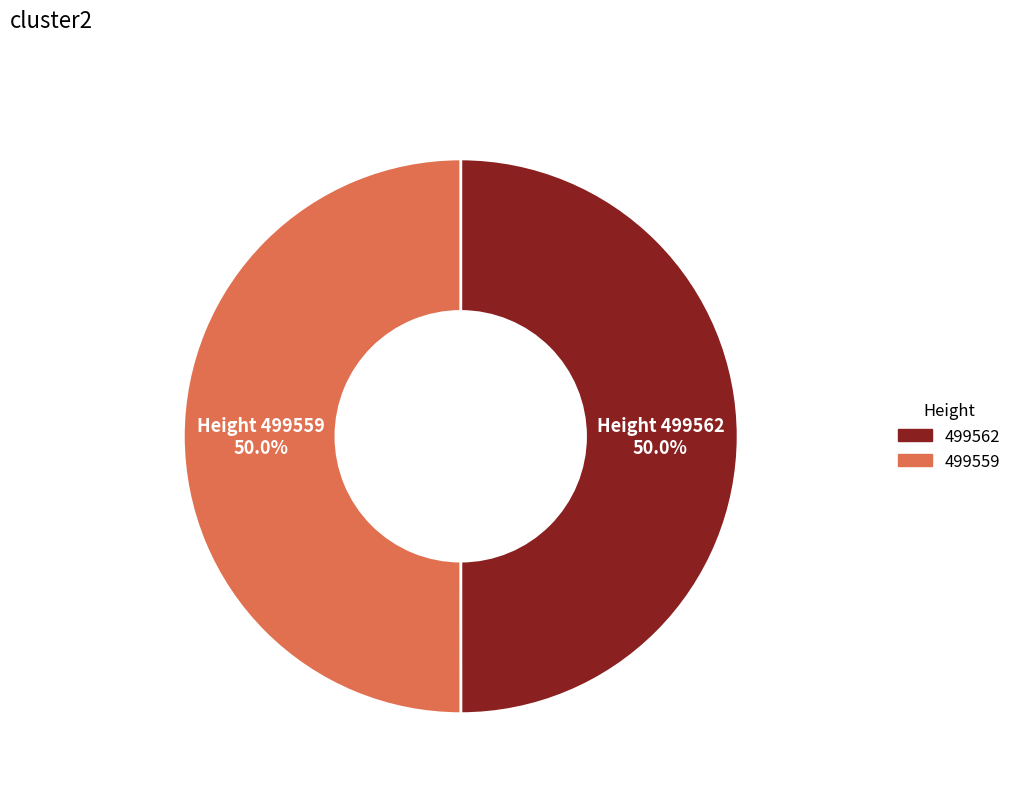

What is the ratio of the value at 499559 to the value at 499562?

1.0